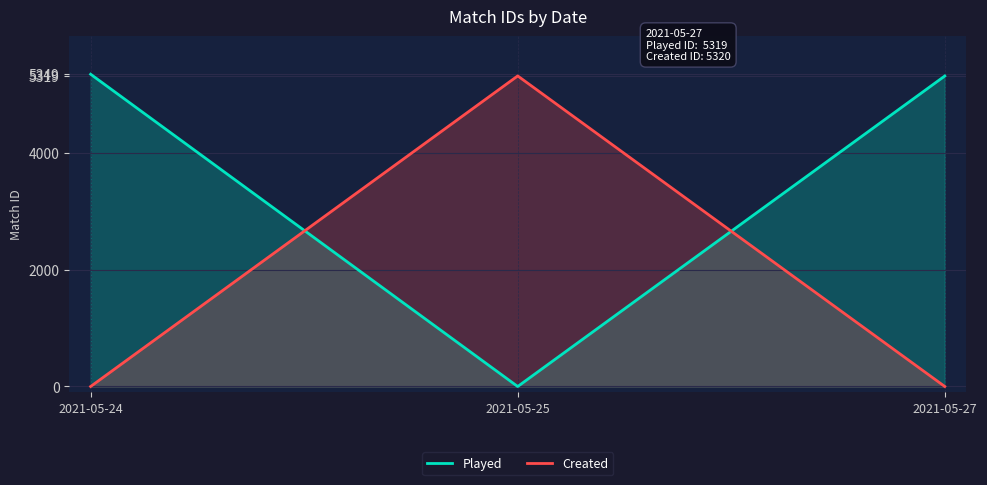

What is the average value of the Played series?

3556